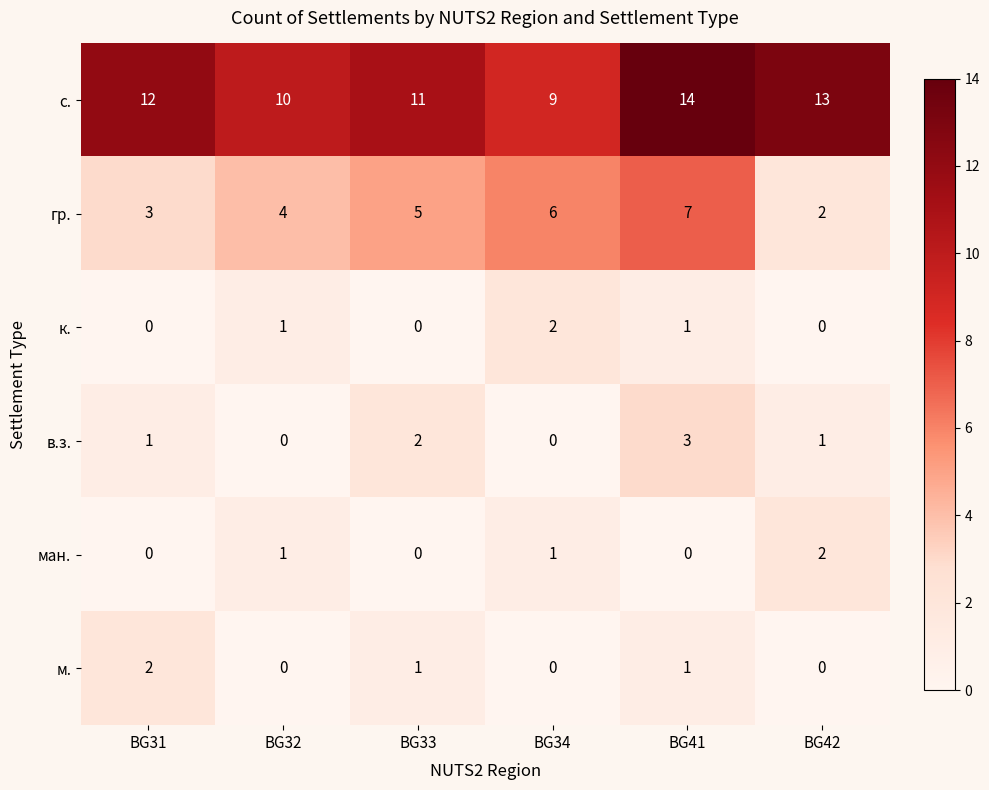

Between BG32 and BG41, which series saw the biggest shift?

с.